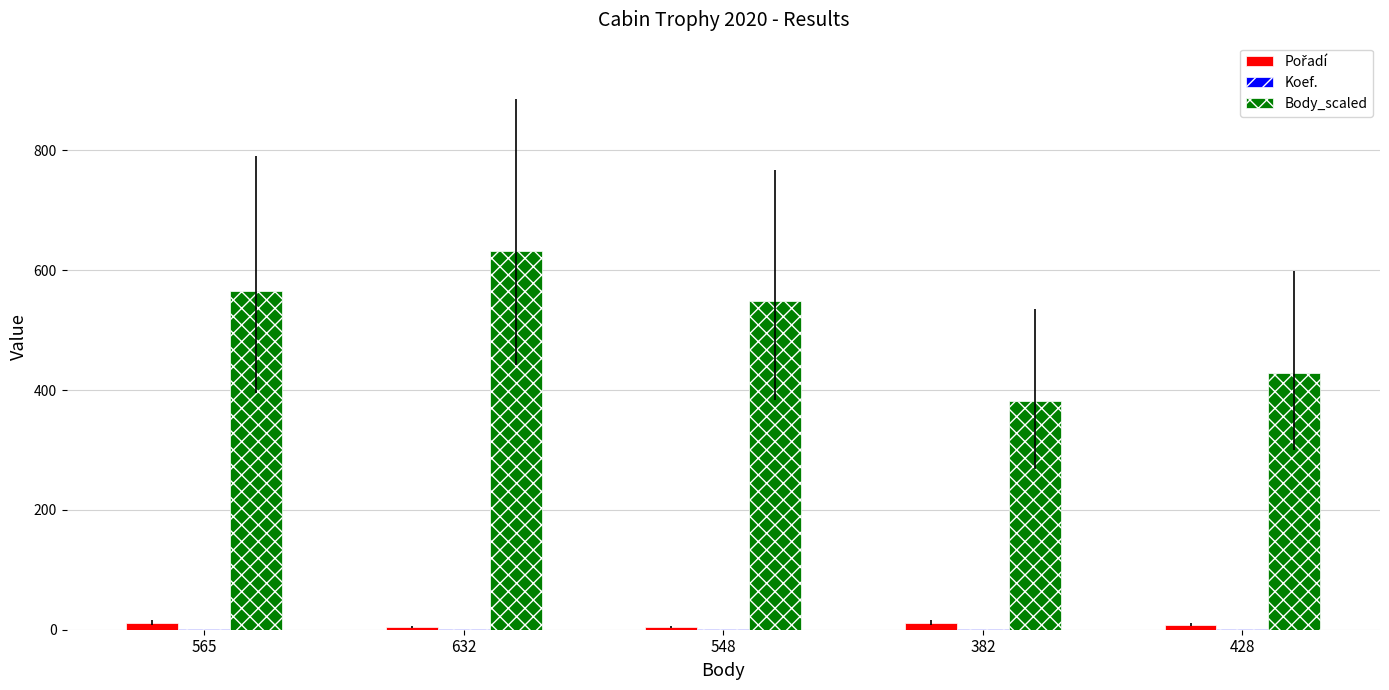

Which series has the widest spread of values?

Body_scaled